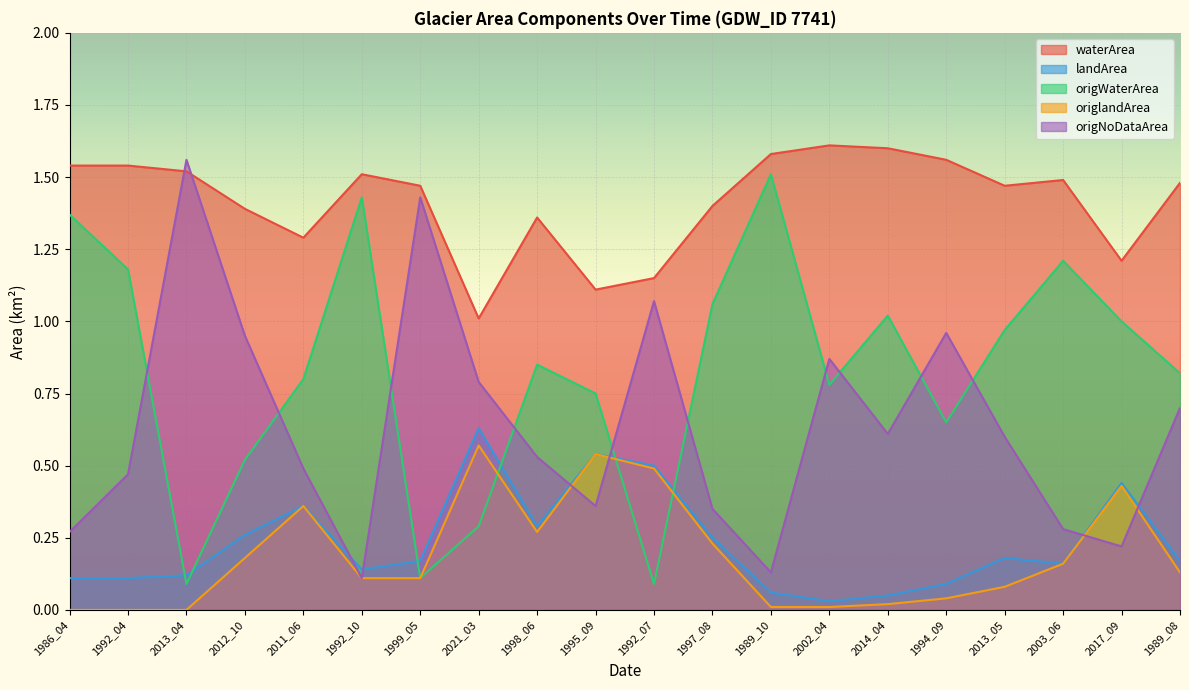

What is the value of the origlandArea point at the 4th from the left?

0.2